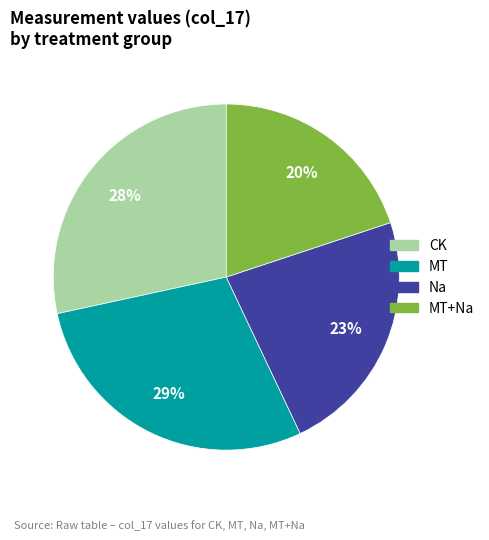

Is there a majority slice in this chart?

No